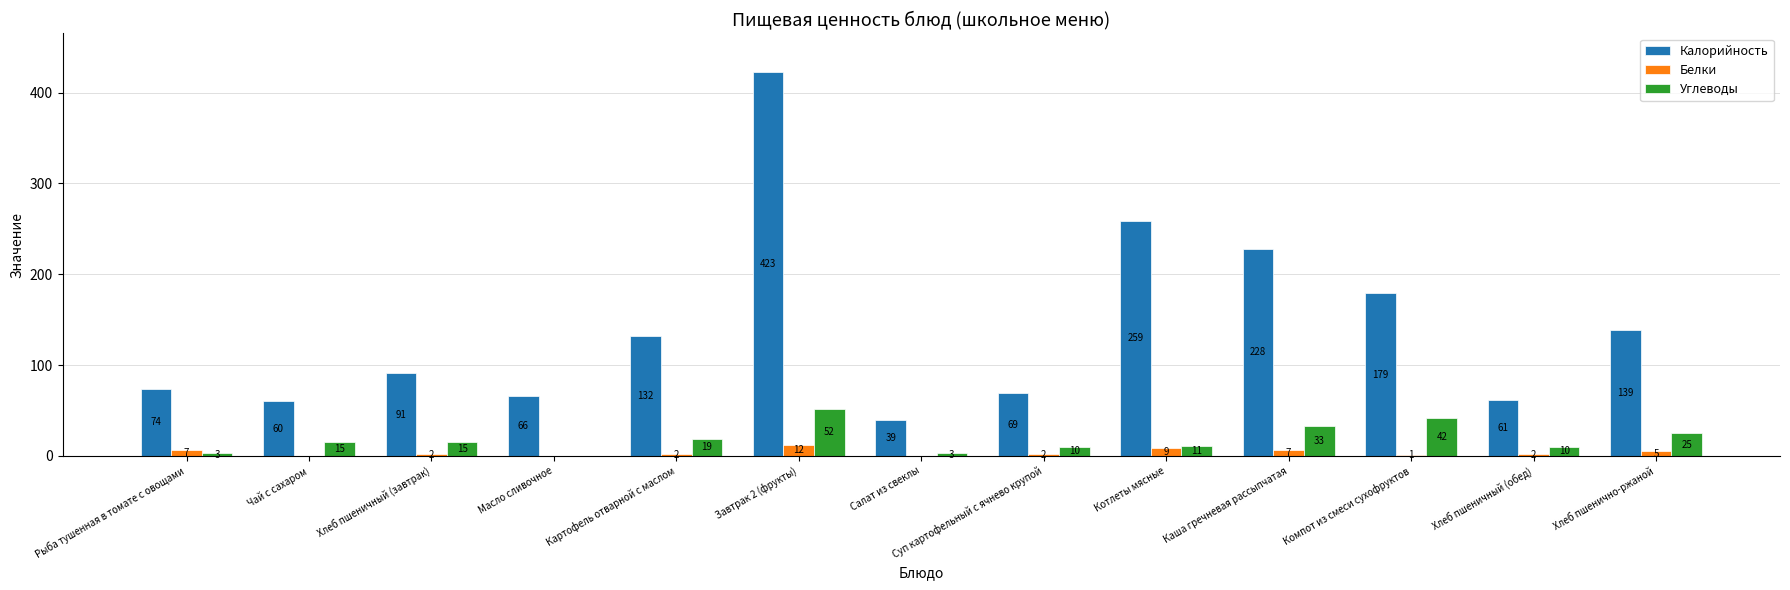

At which label is Калорийность closest to 231?

Каша гречневая рассыпчатая